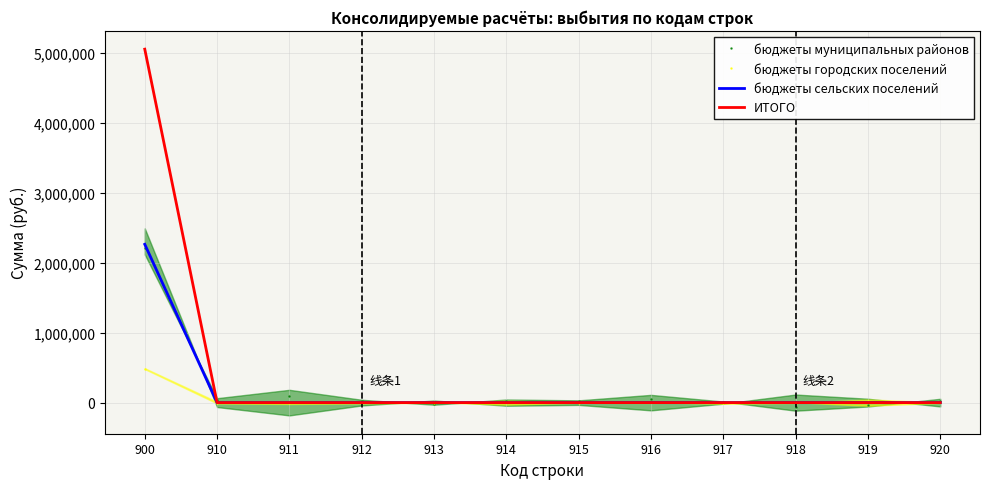

What are all the series names shown in the legend?

бюджеты муниципальных районов, бюджеты городских поселений, бюджеты сельских поселений, ИТОГО